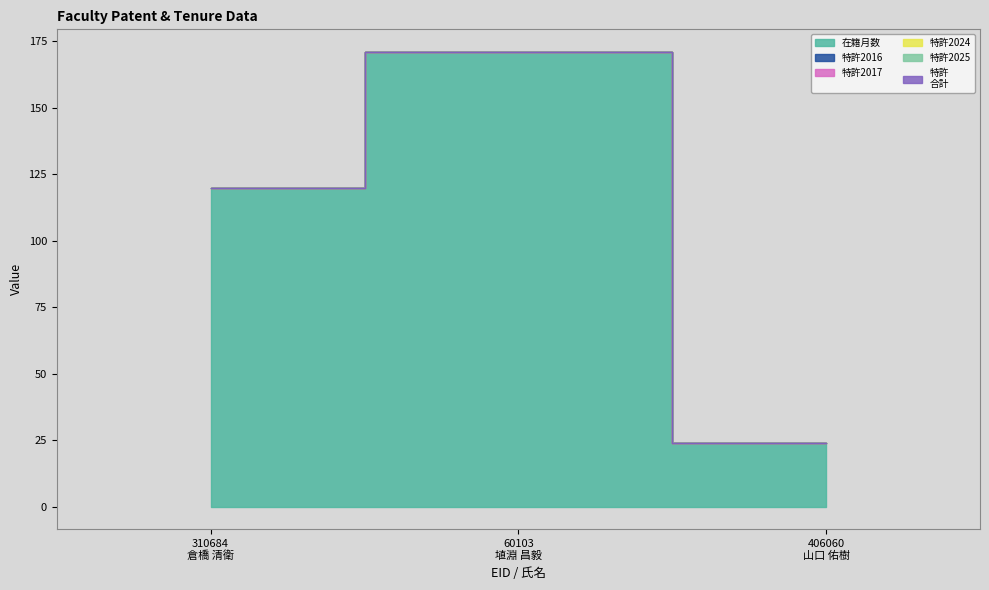

At which label is 特許2025 closest to 0?

310684
倉橋 清衛